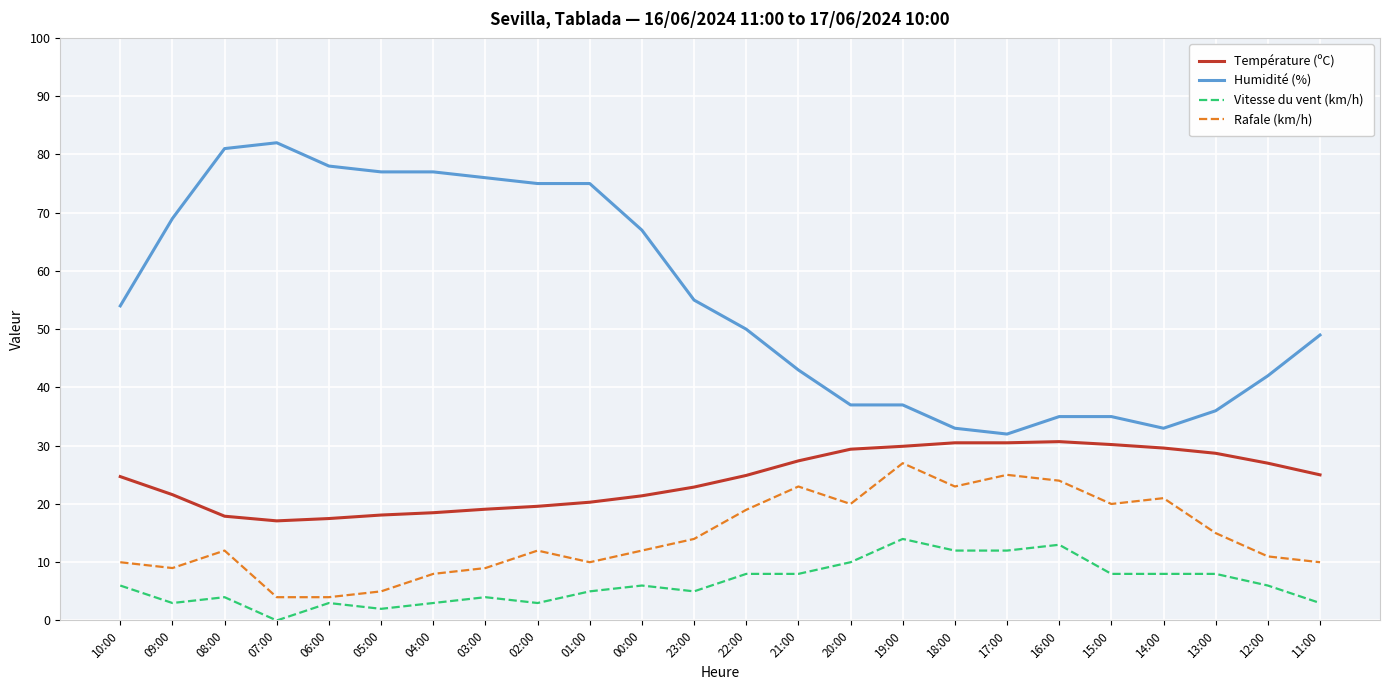

Which series changed the most between 08:00 and 06:00?

Rafale (km/h)